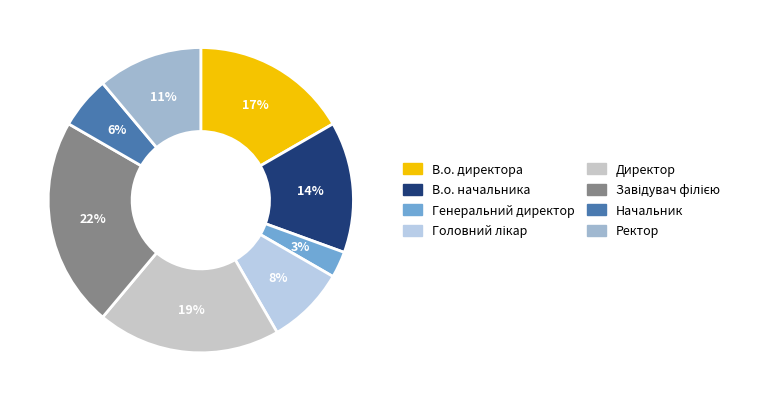

What percentage is NOT represented by Генеральний директор?

97.2%